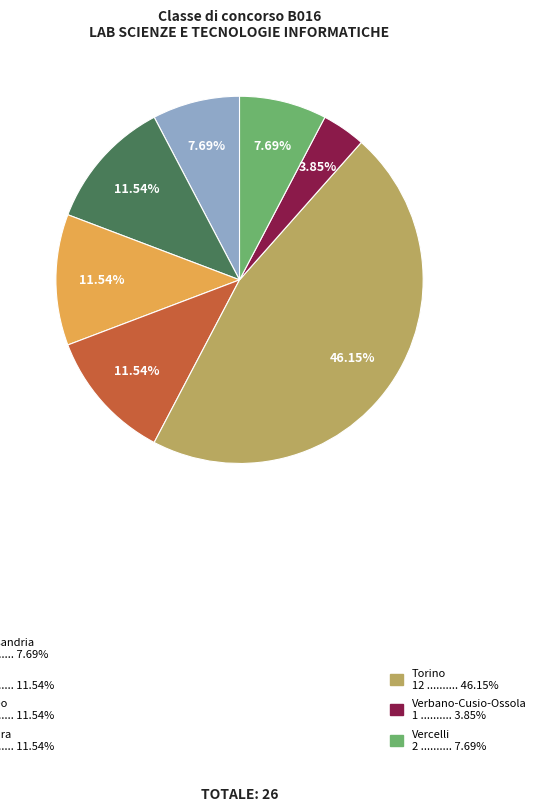

Is there a majority slice in this chart?

No